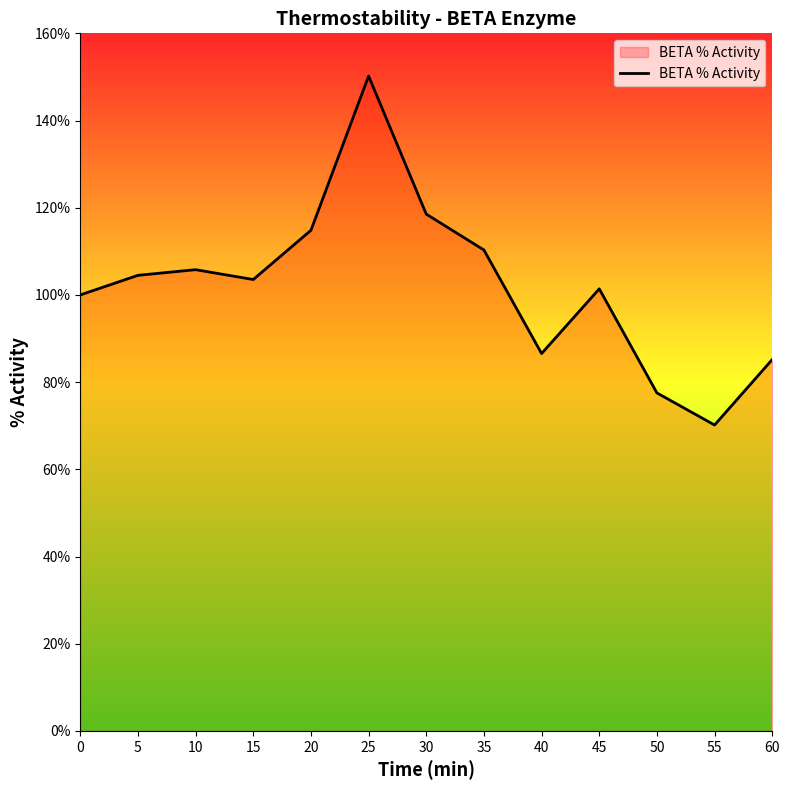

The value at 0 is 100.0. True or false?

True